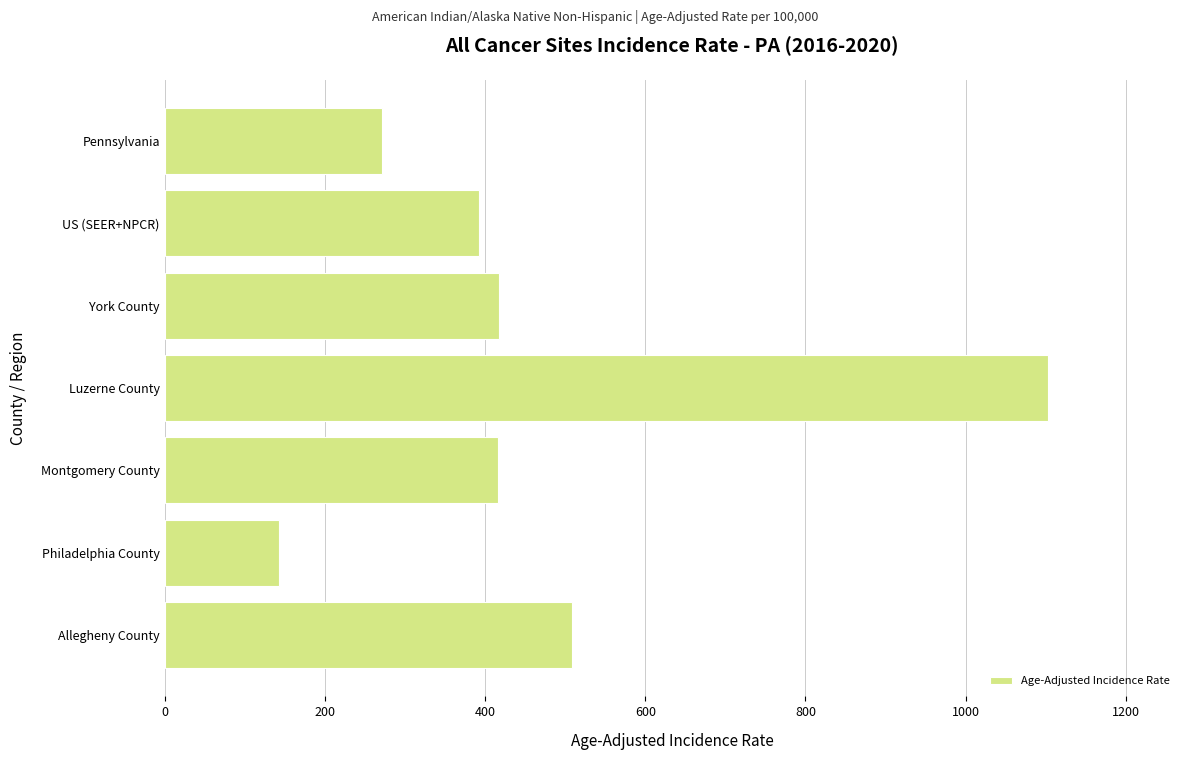

How many data points are less than 416?

3